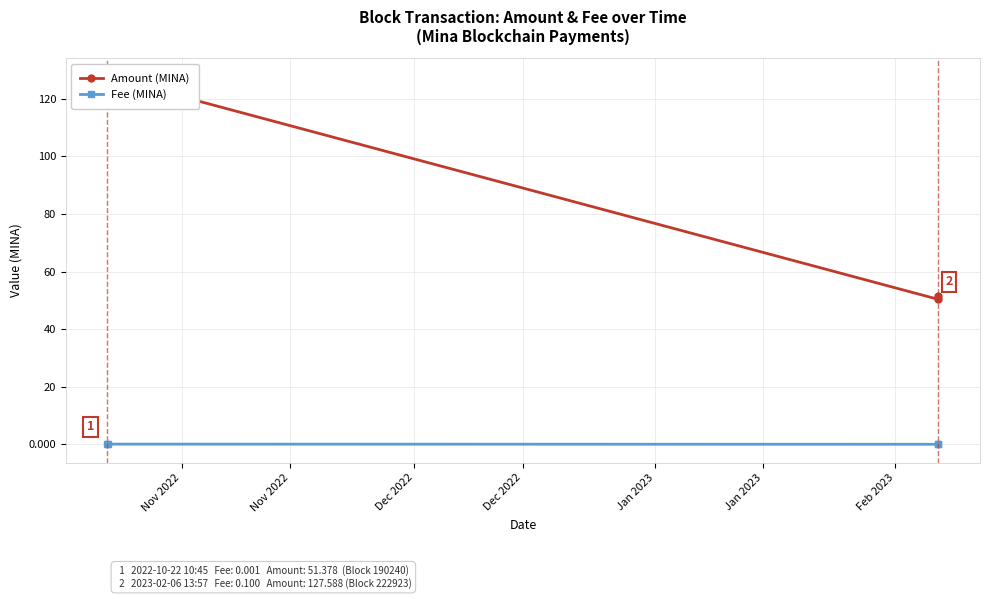

True or false: Fee (MINA) has more than 2 interior local peaks.

False